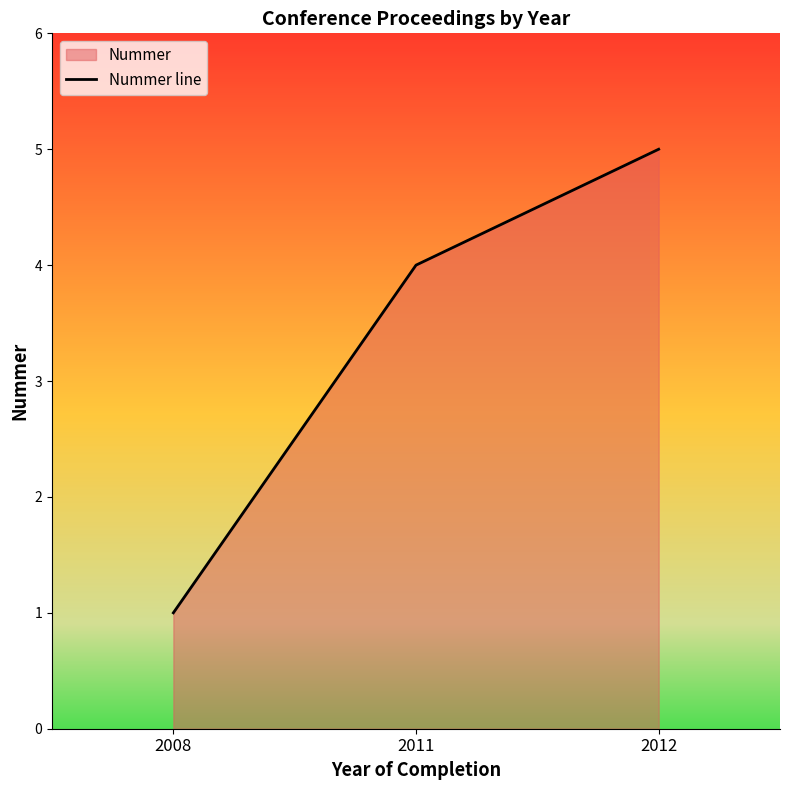

What is the difference between the values at 2011 and 2008?

3